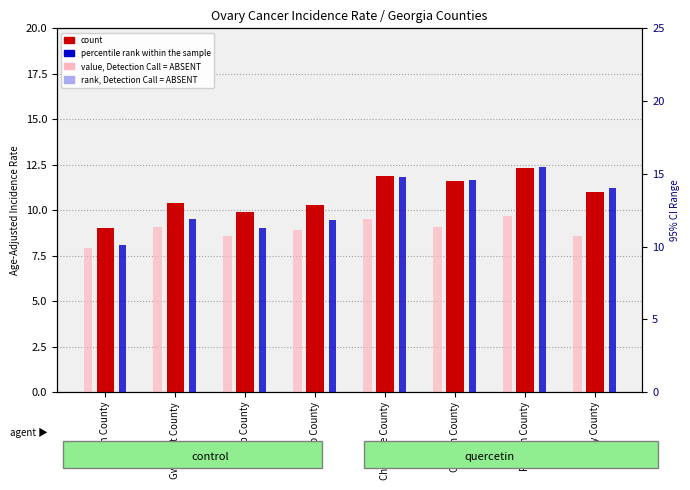

What is the value of the percentile rank within the sample bar at the 6th from the left?

14.6